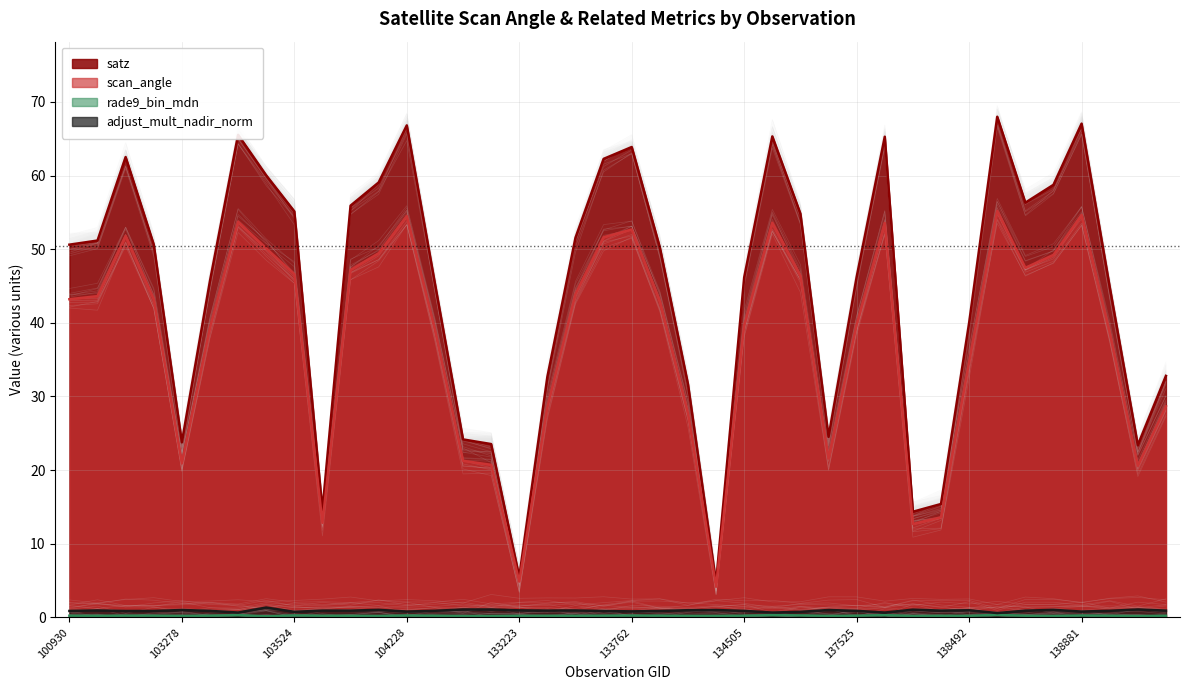

Which series changed the most between 133762 and 138688?

satz